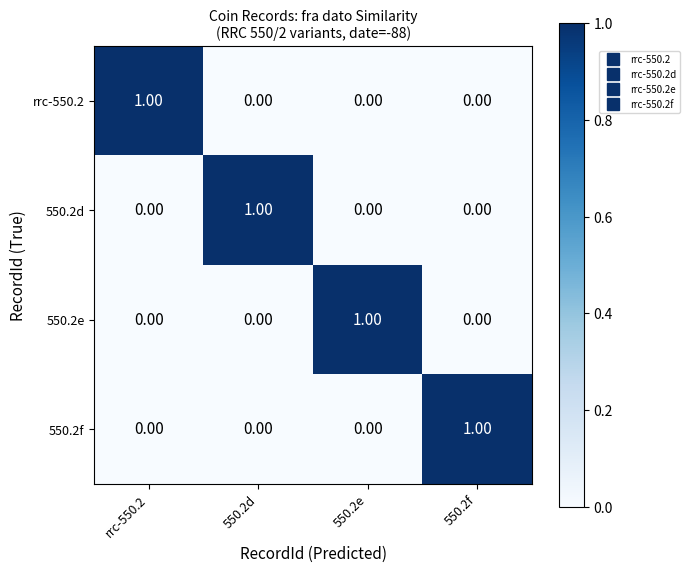

What is the maximum value shown in the chart?

1